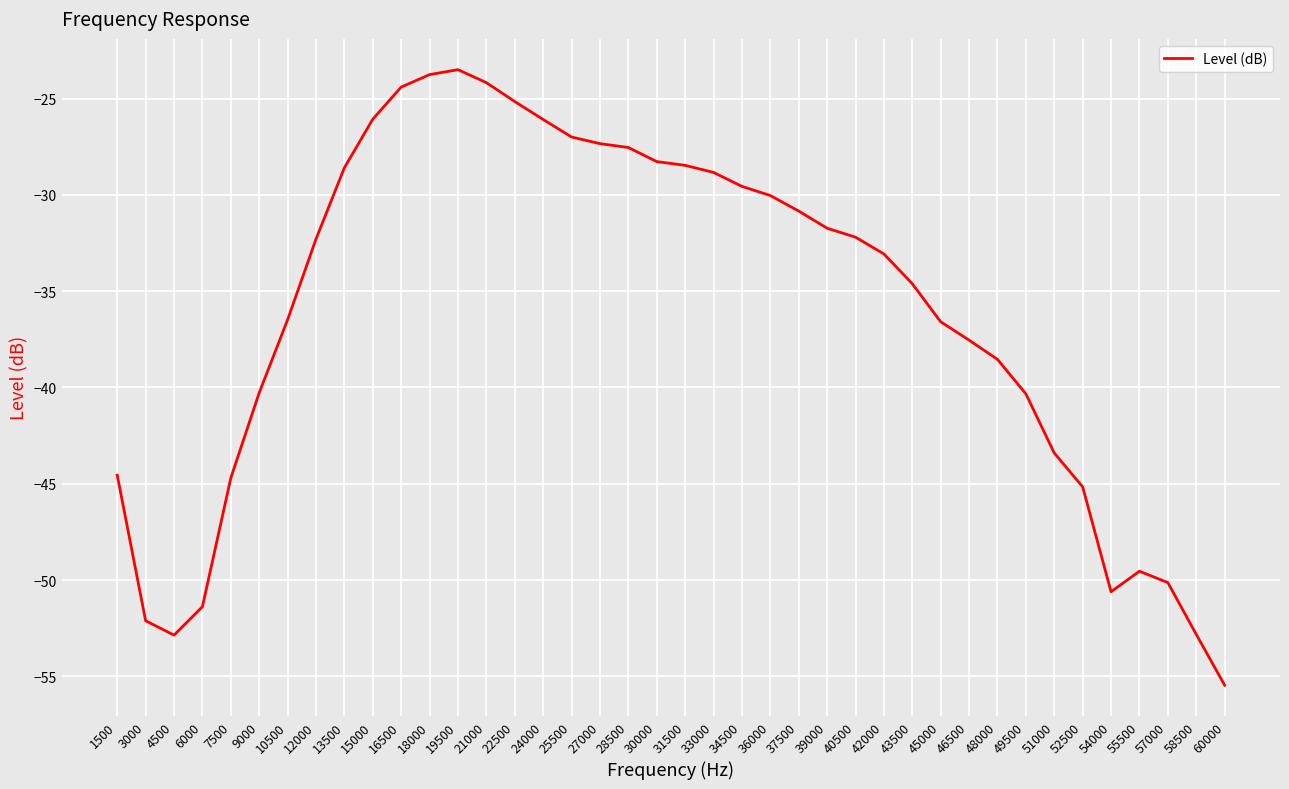

Between 34500 and 15000, which is larger?

15000